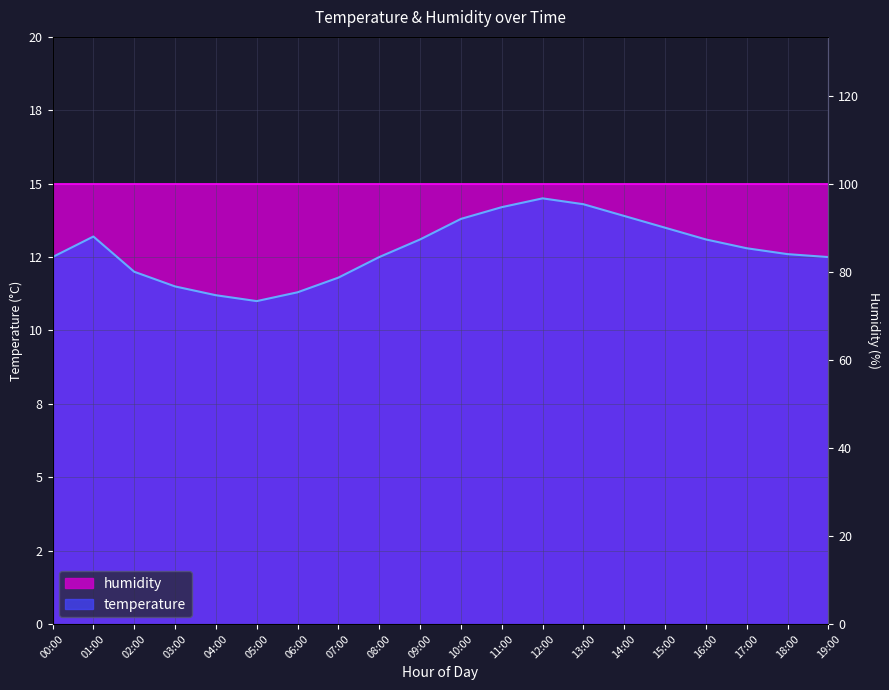

What is the sum of the values at 03:00 and 16:00?

24.6